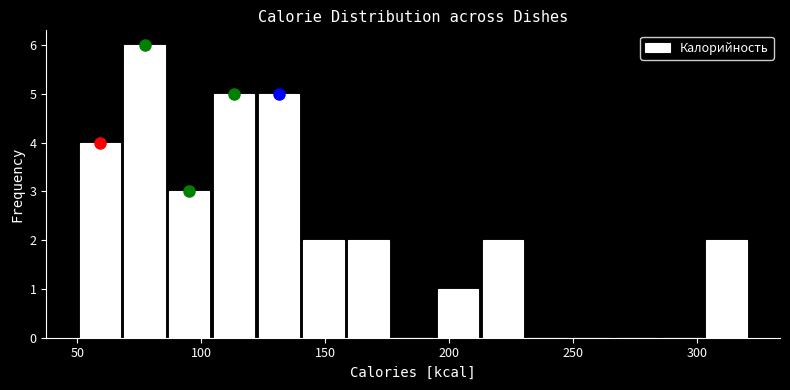

Around what value on the x-axis is the tallest bar? Give the approximate position of its centre, as read against the axis.

75